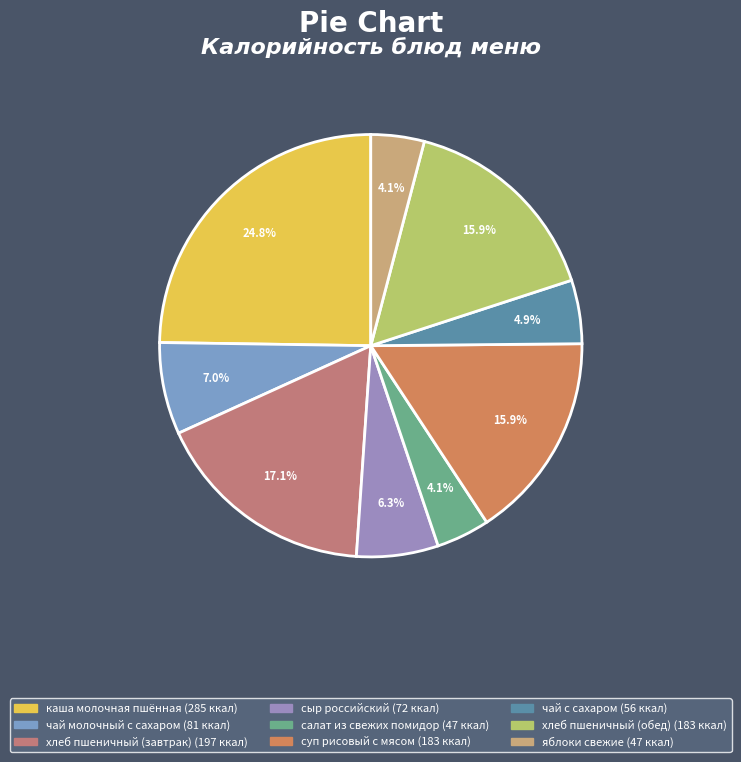

Between сыр российский and хлеб пшеничный (обед), which is larger?

хлеб пшеничный (обед)